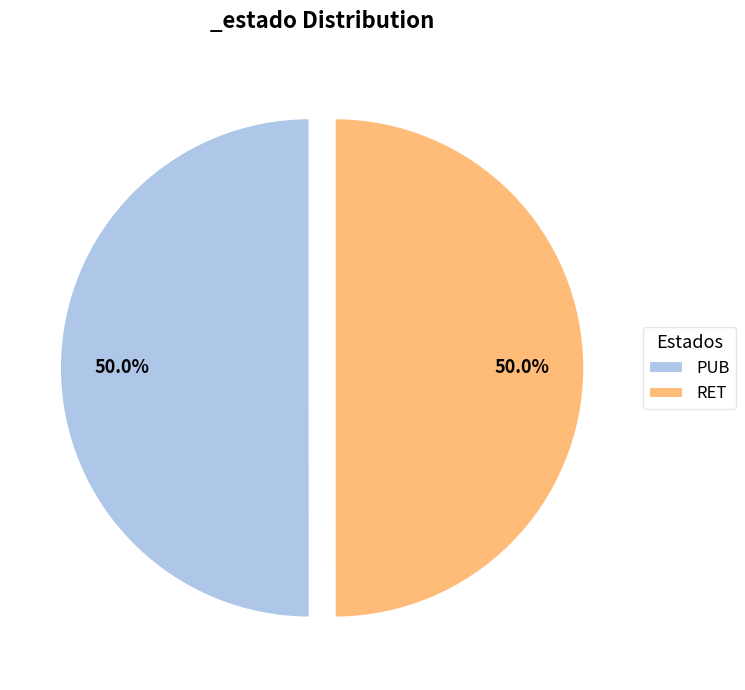

The RET slice represents 50% of the pie. True or false?

True